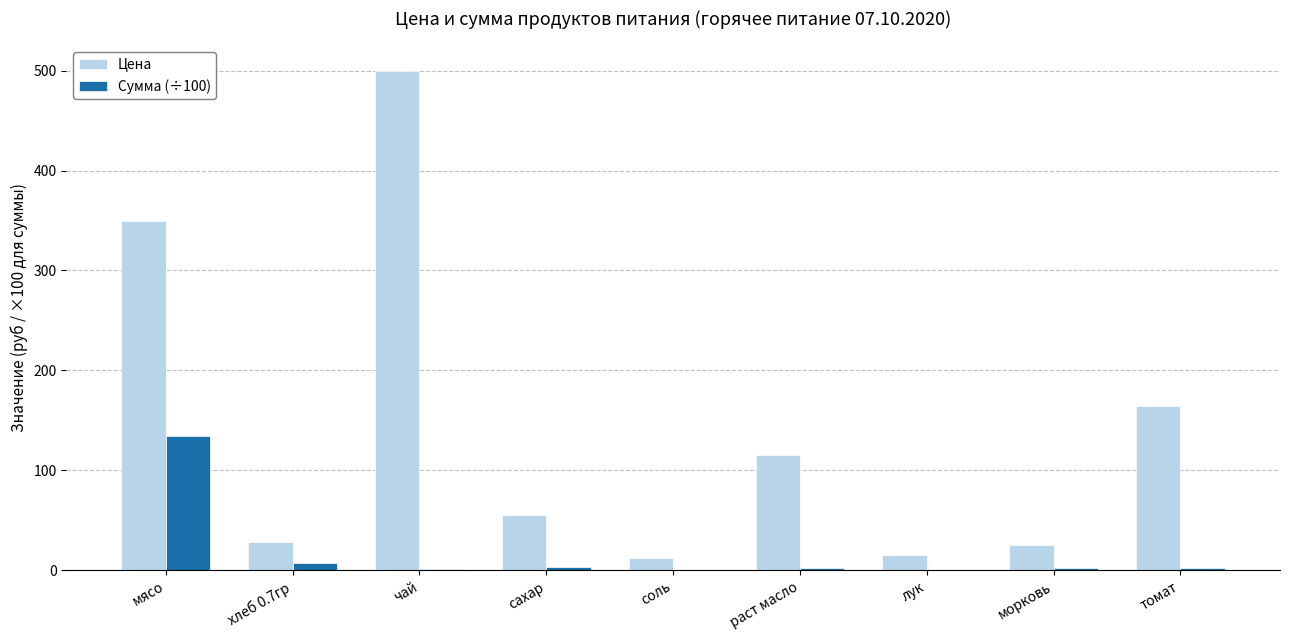

At which label is Сумма (÷100) closest to 67?

хлеб 0.7гр